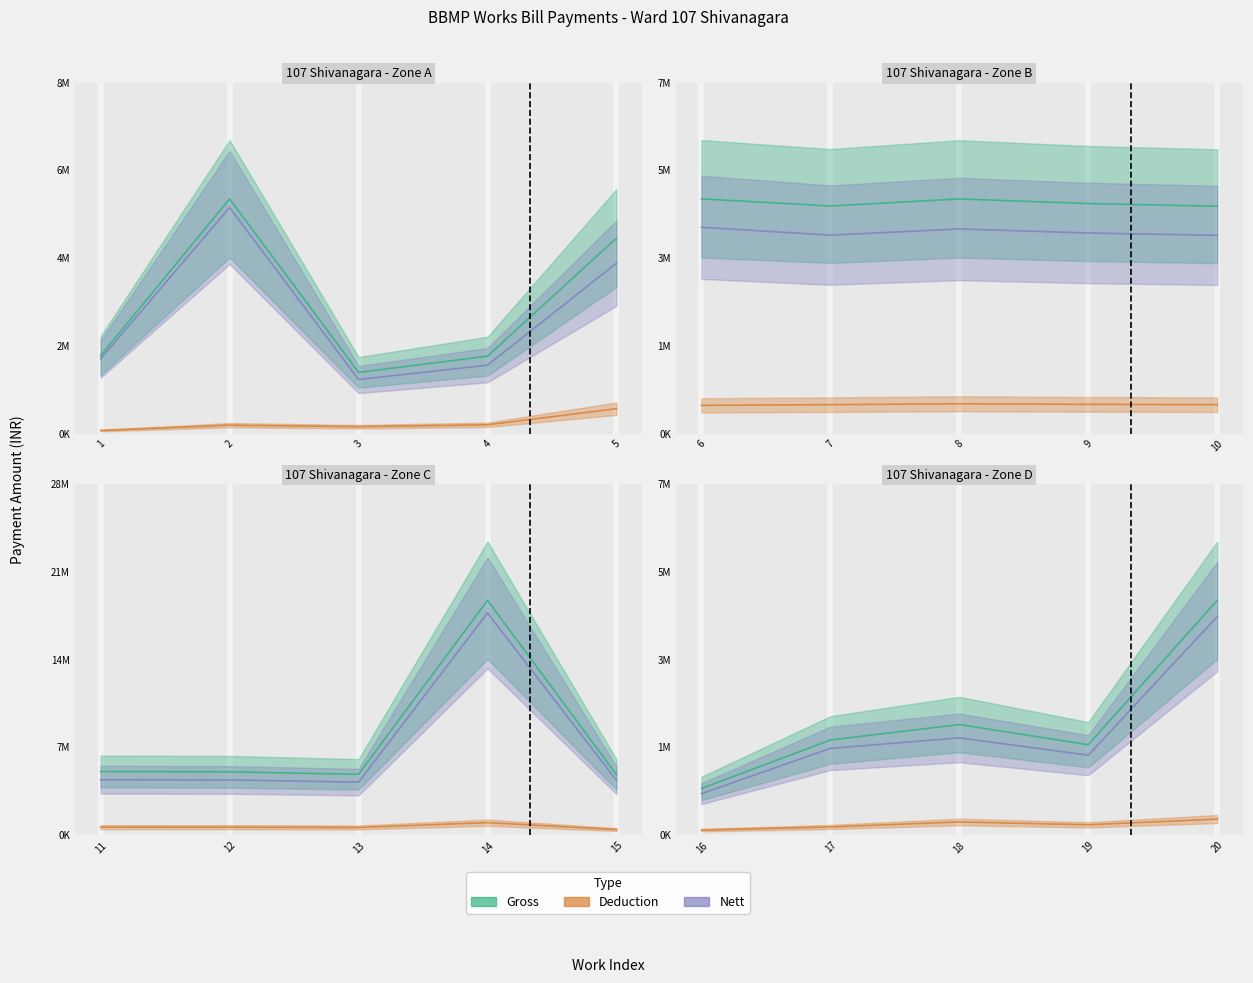

What is the value of the Gross point at the 19th from the left?

1900990